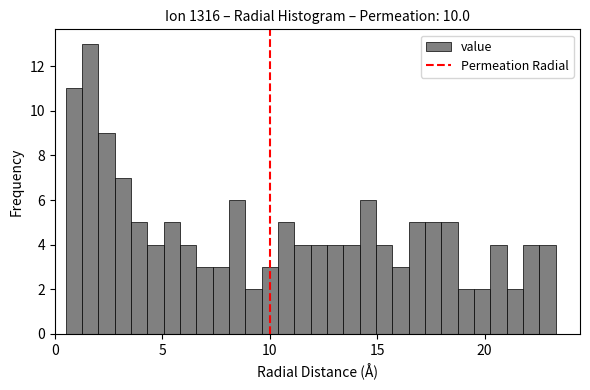

Read against the x-axis, roughly where is the centre of the tallest bar?

1.5